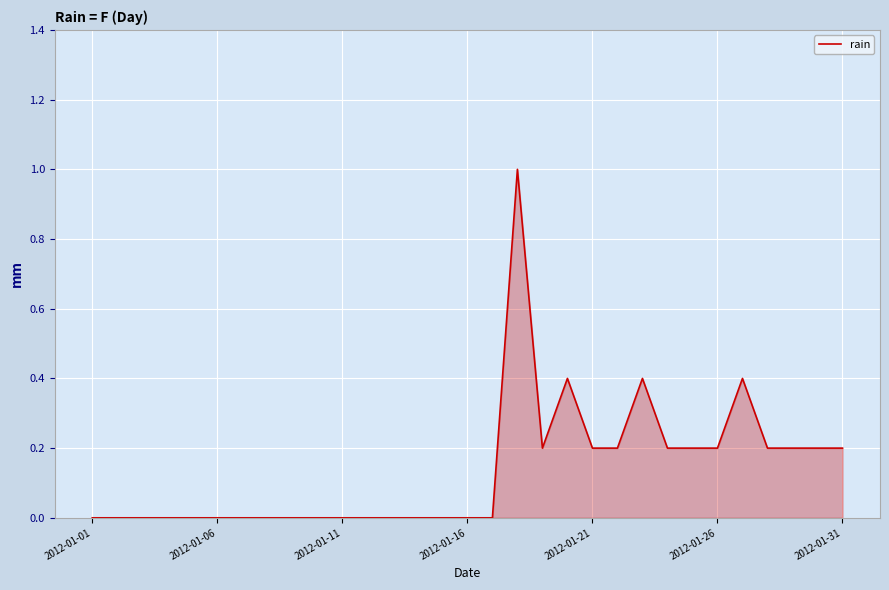

What is the greatest value displayed?

1.0